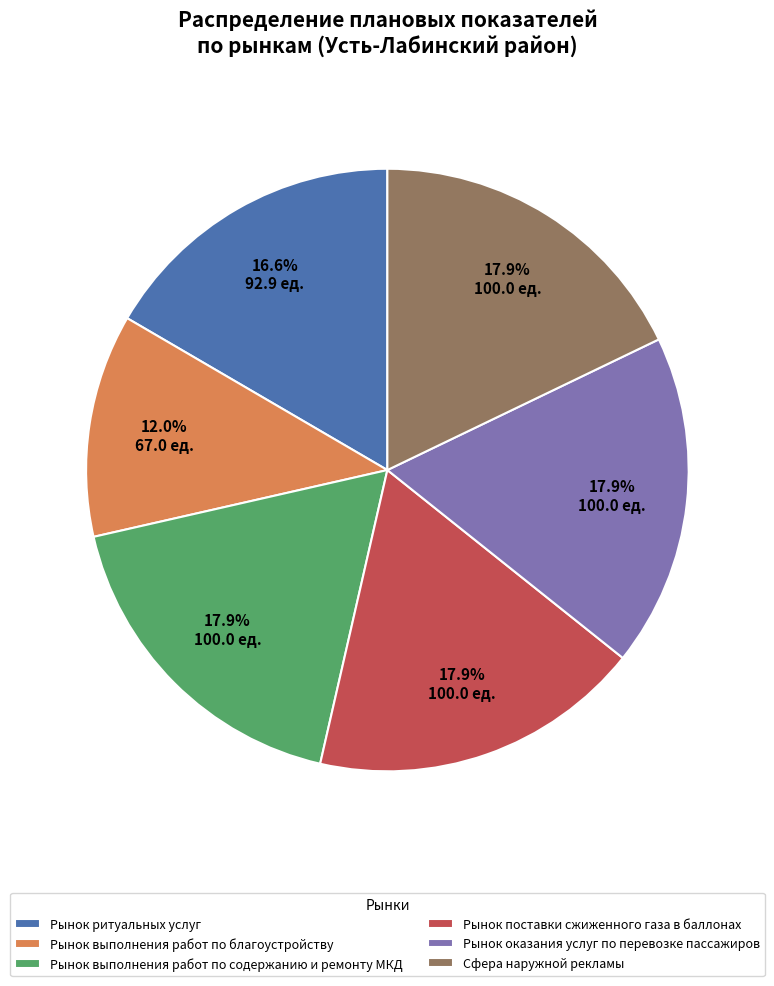

Count the number of slices in the pie.

6